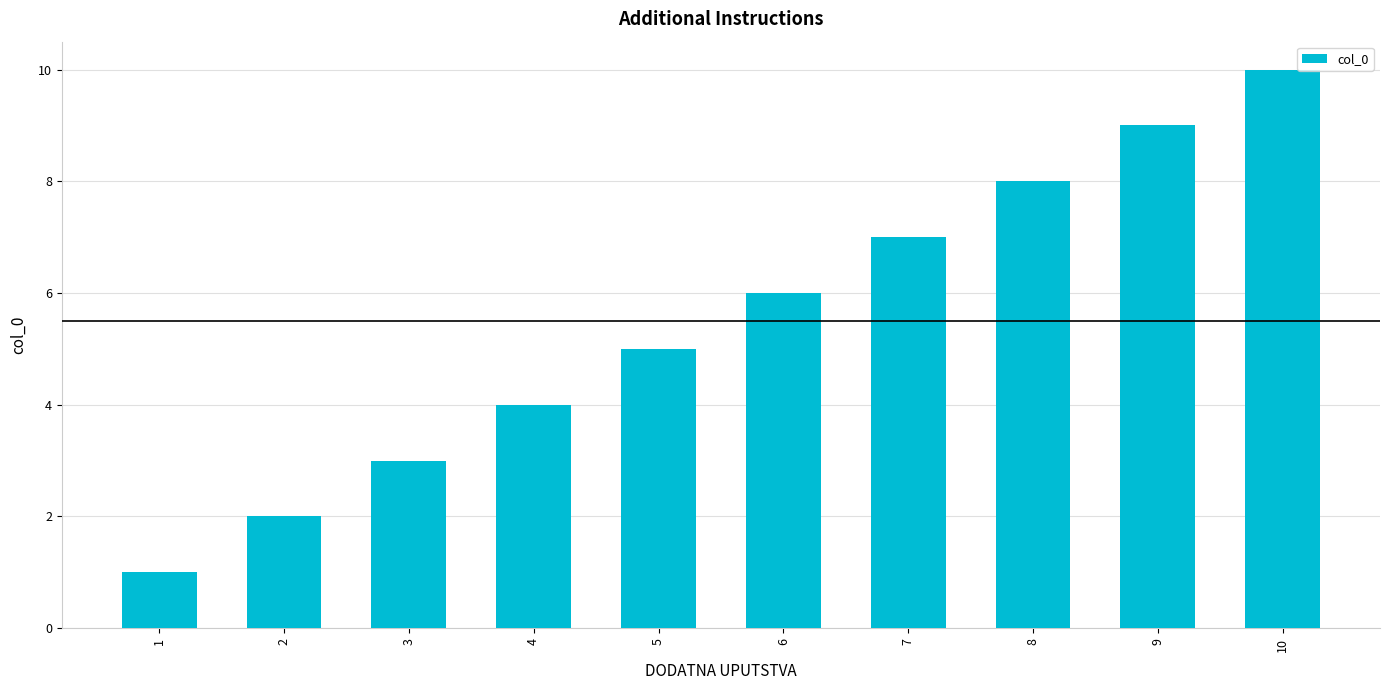

What is the value of the 5th bar from the left?

5